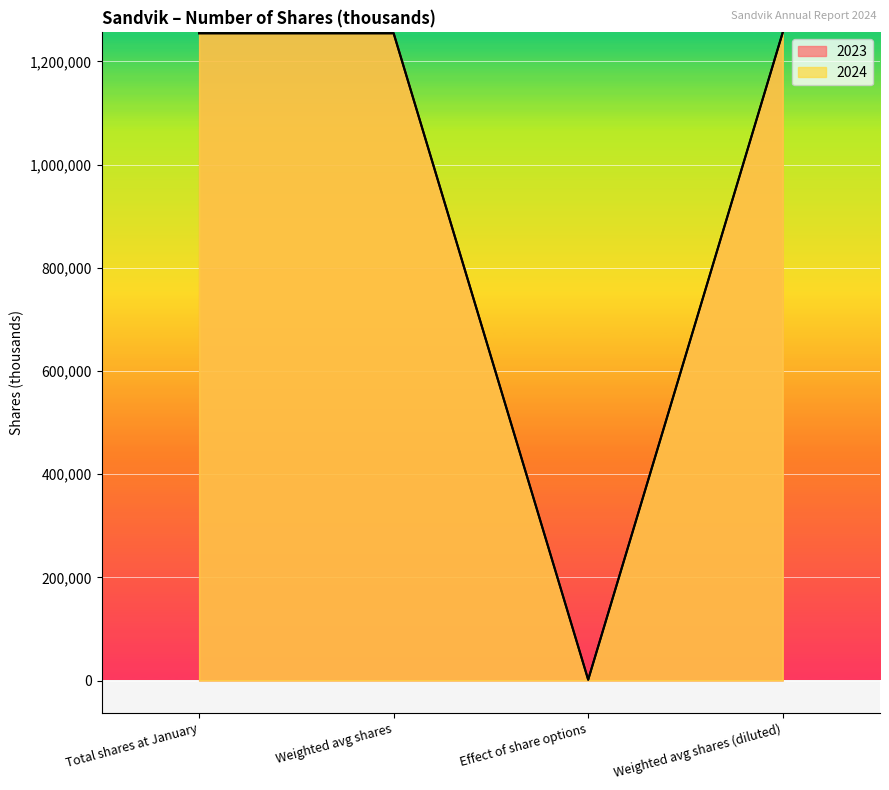

List the series in order of their peak value, highest first.

2024, 2023